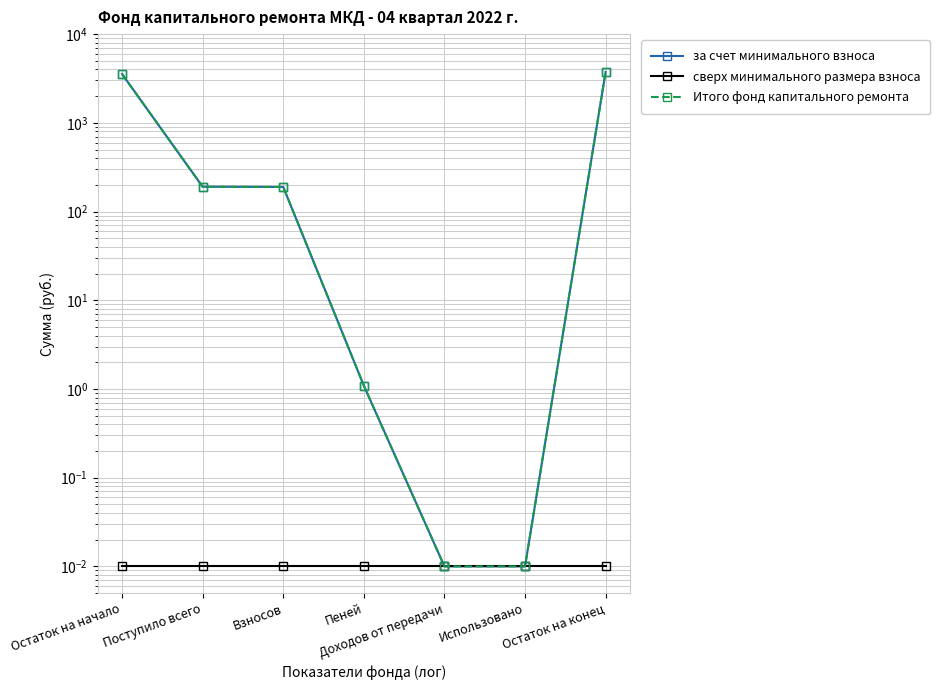

The Итого фонд капитального ремонта series shows 3741.3 at Остаток на конец. True or false?

True